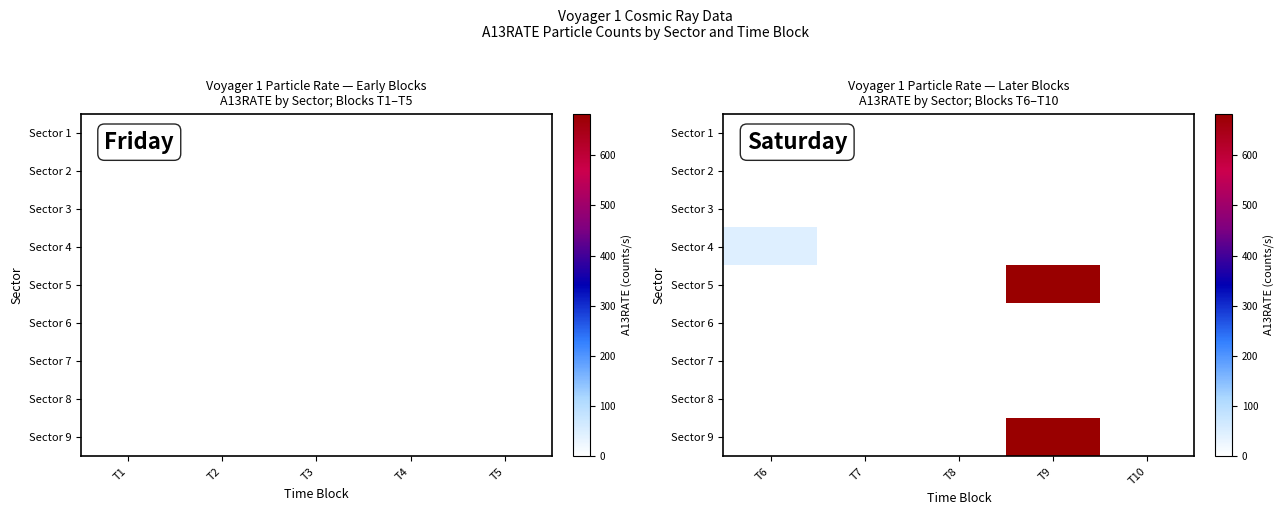

Is it true that Sector 5 equals 430.2 at T8?

False